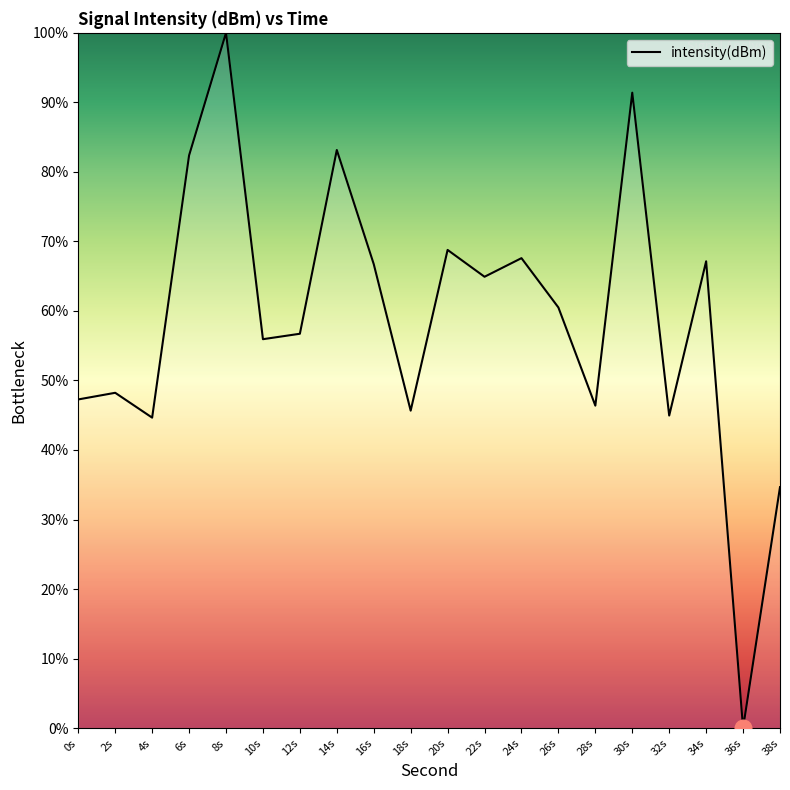

How many lines are shown in the chart?

1